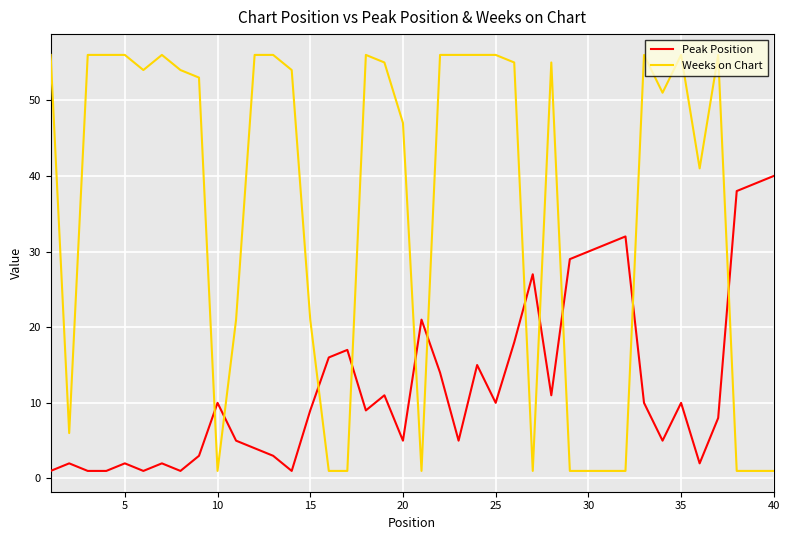

Which series has the largest total across all categories?

Weeks on Chart